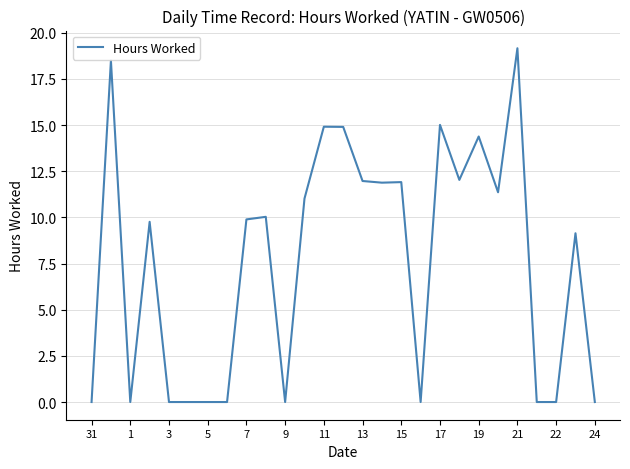

What is the maximum value shown in the chart?

19.2